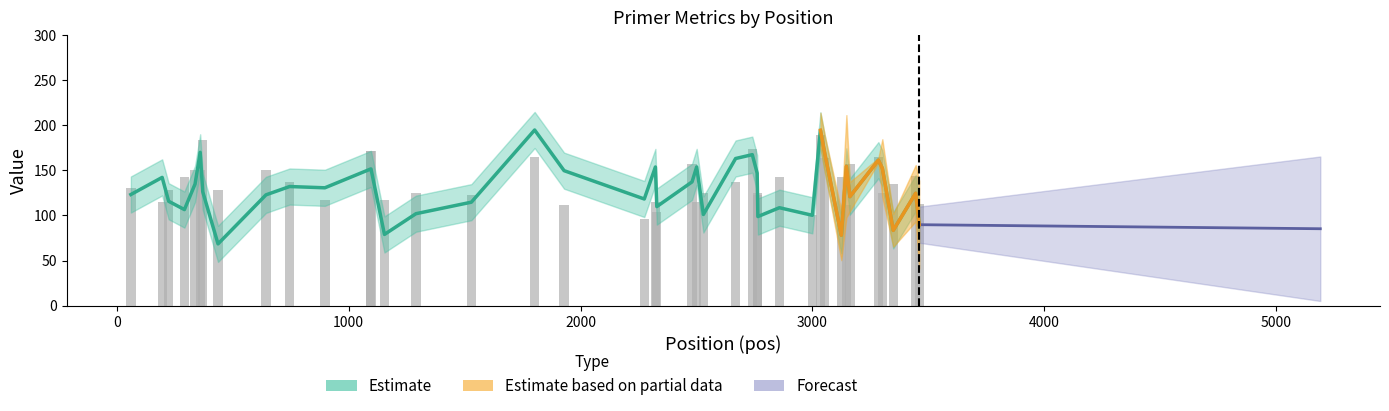

What is the value of the 2nd bar from the left?

115.4